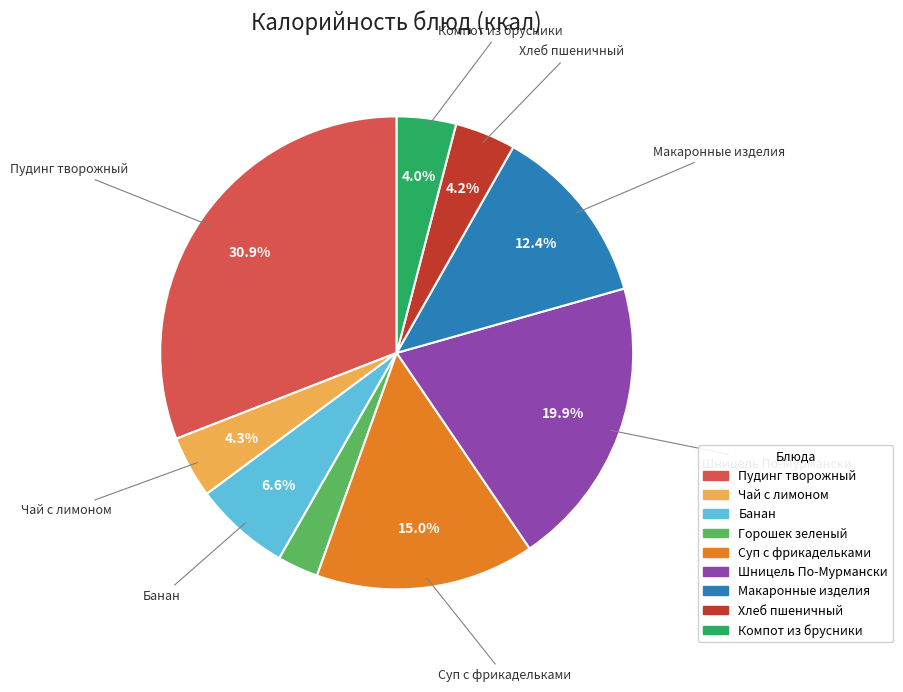

Does Хлеб пшеничный represent more than half of the total?

No